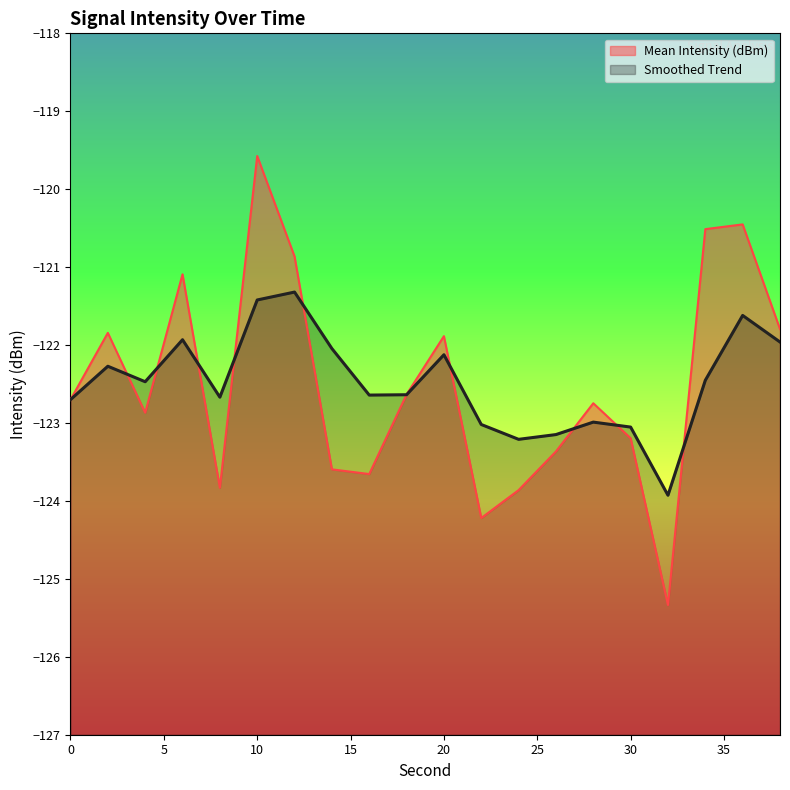

True or false: Mean Intensity (dBm) has a value of -123.7 at 16.

True